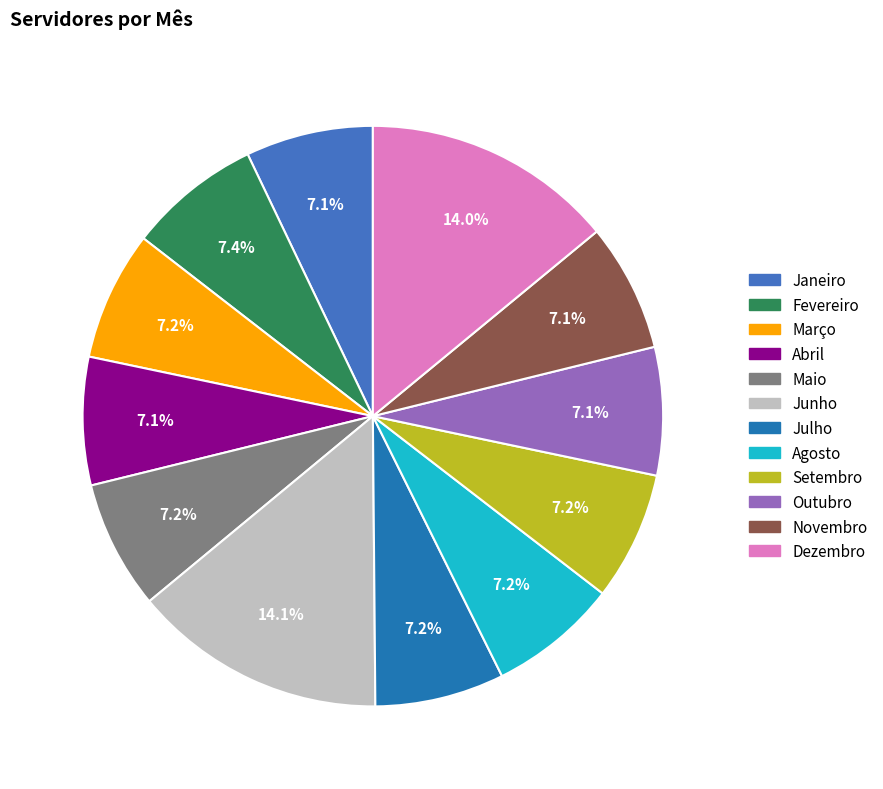

Is Fevereiro the majority of the pie?

No